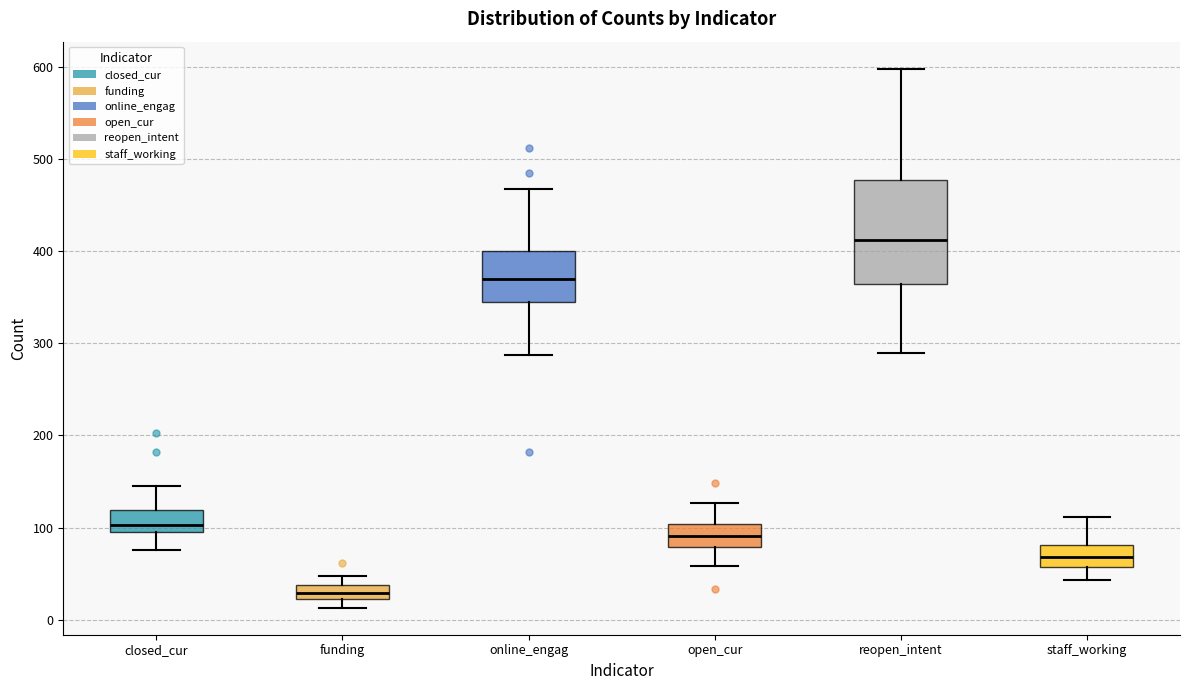

Where is the upper edge of the box for online_engag on the y-axis? The values are not printed on the chart, so give them approximately, as read against the axis.

400